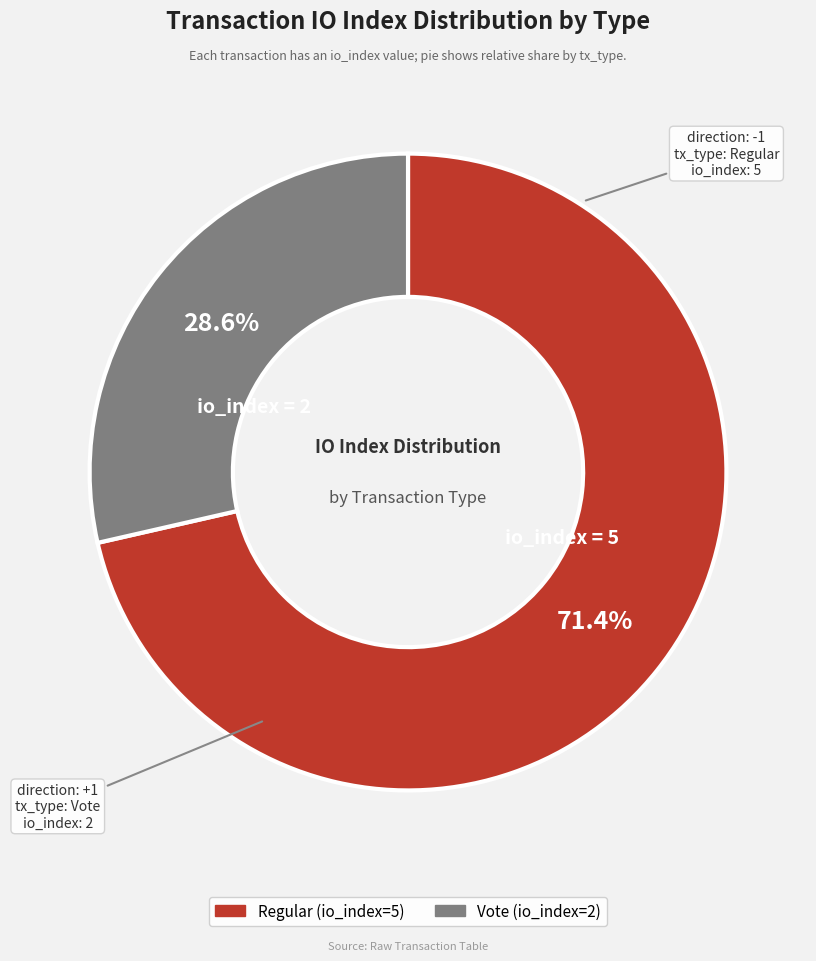

Does any single category account for the majority?

Yes